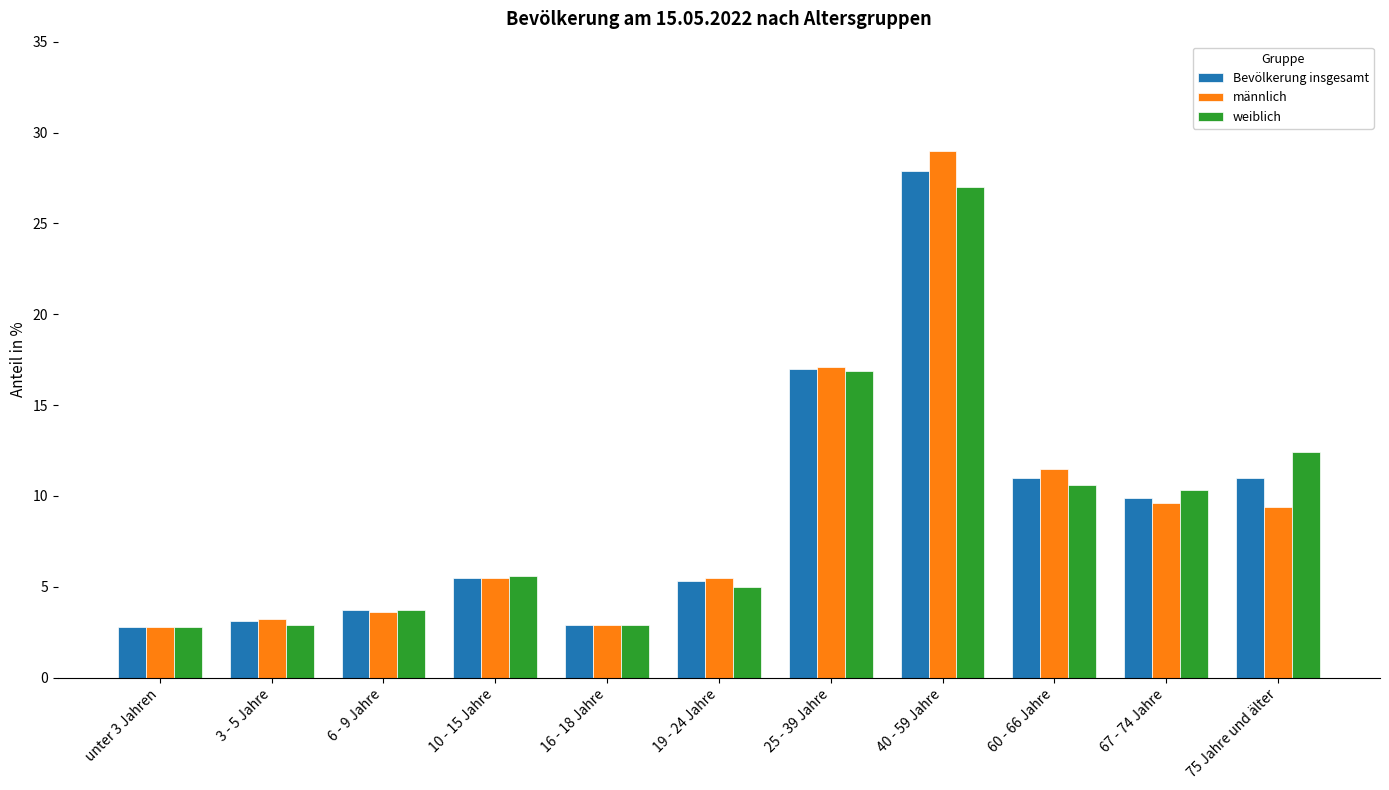

What position from the right is 40 - 59 Jahre?

4